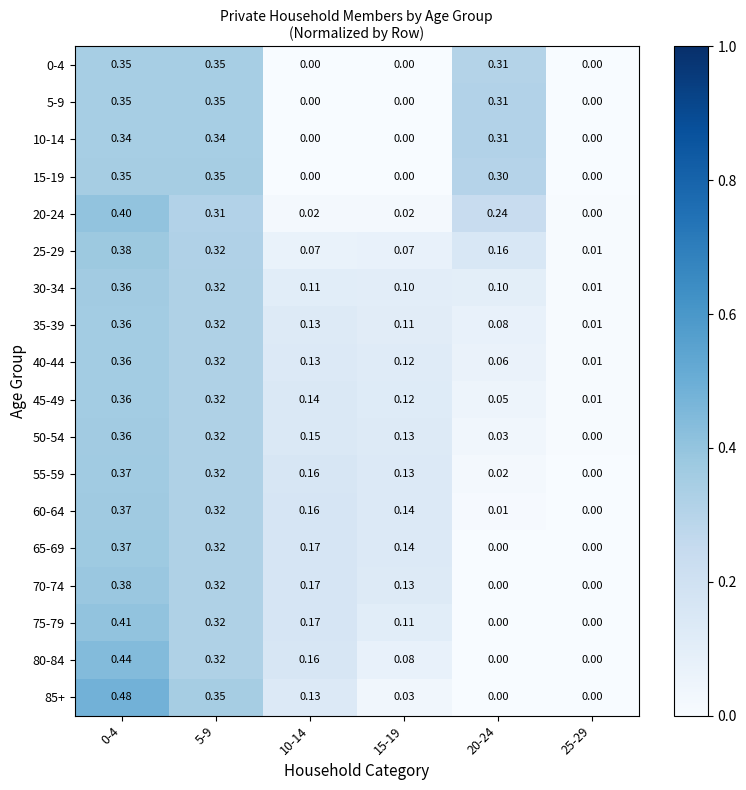

Is the value of 55-59 at 10-14 greater than the value of 70-74 at 20-24?

Yes